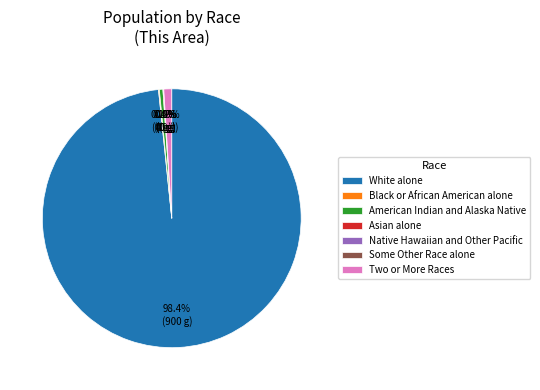

To the nearest percent, what is the average slice percentage?

14%